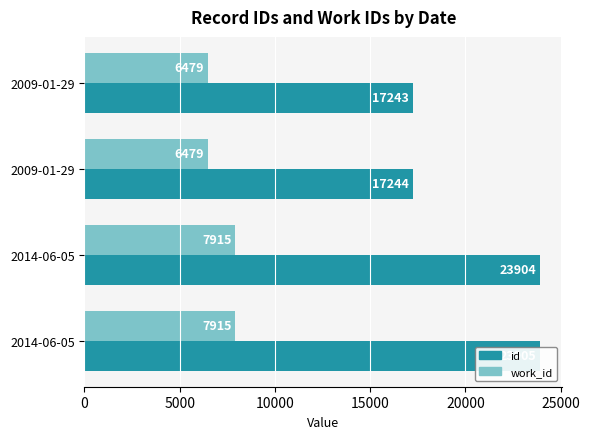

The id series shows 23905 at 2014-06-05. True or false?

True